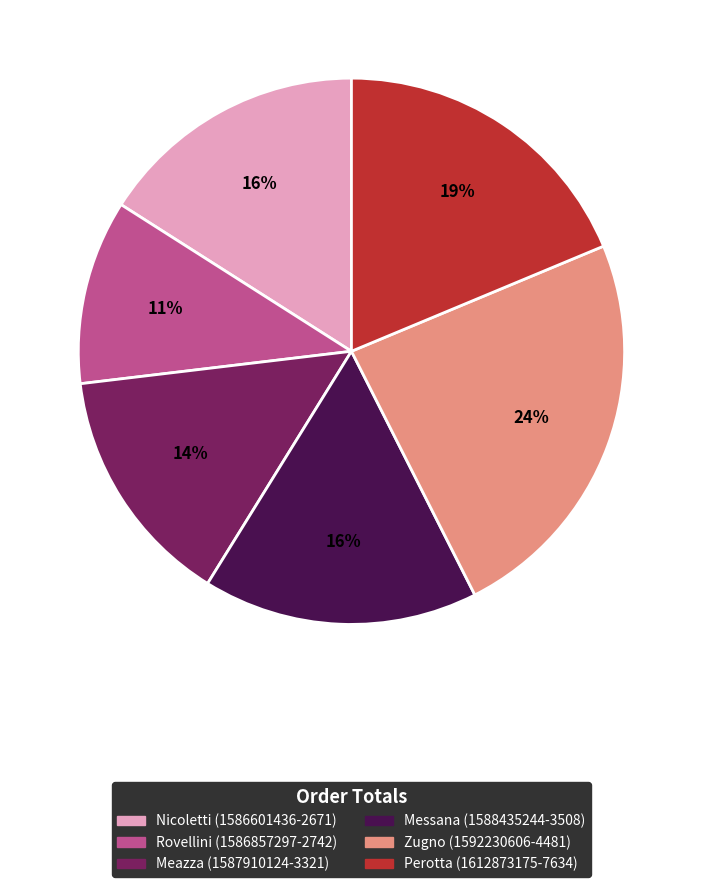

What is the ratio of the value at Rovellini (1586857297-2742) to the value at Messana (1588435244-3508)?

0.7